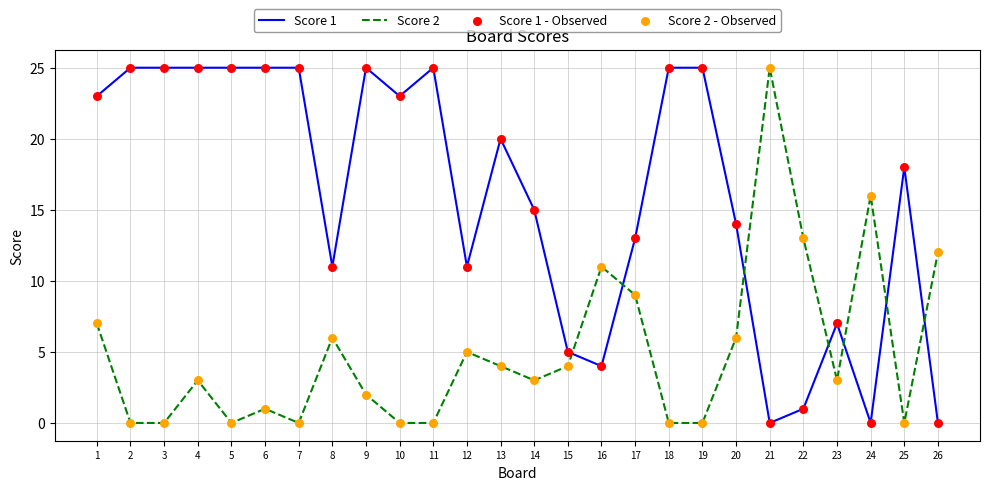

What is the total value across all series at 2?

25